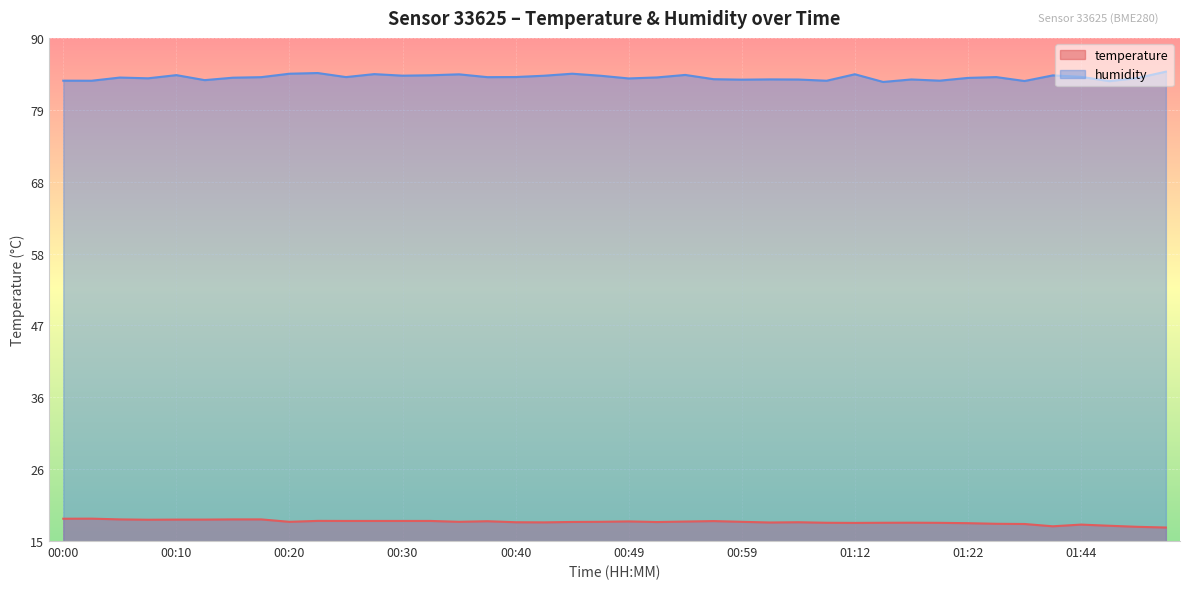

True or false: humidity has more than 2 points higher than both neighbors.

True